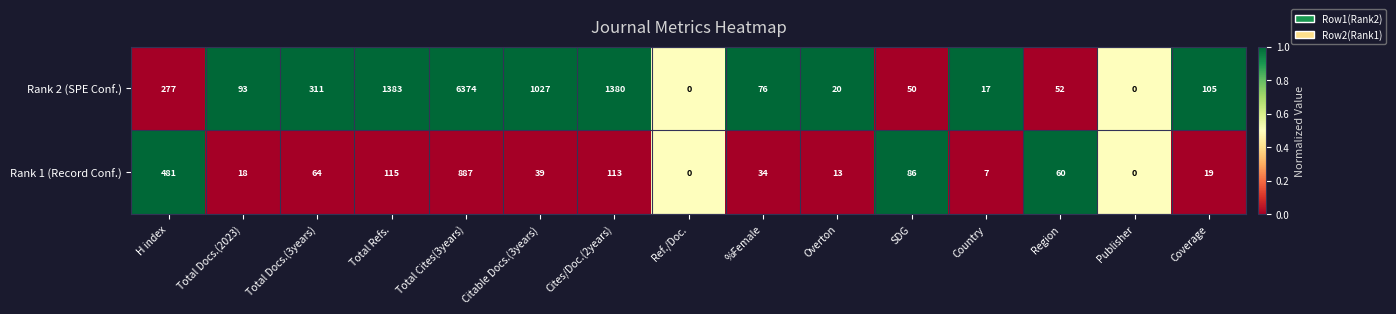

Which series has the largest range (max minus min)?

Rank 2 (SPE Conf.)